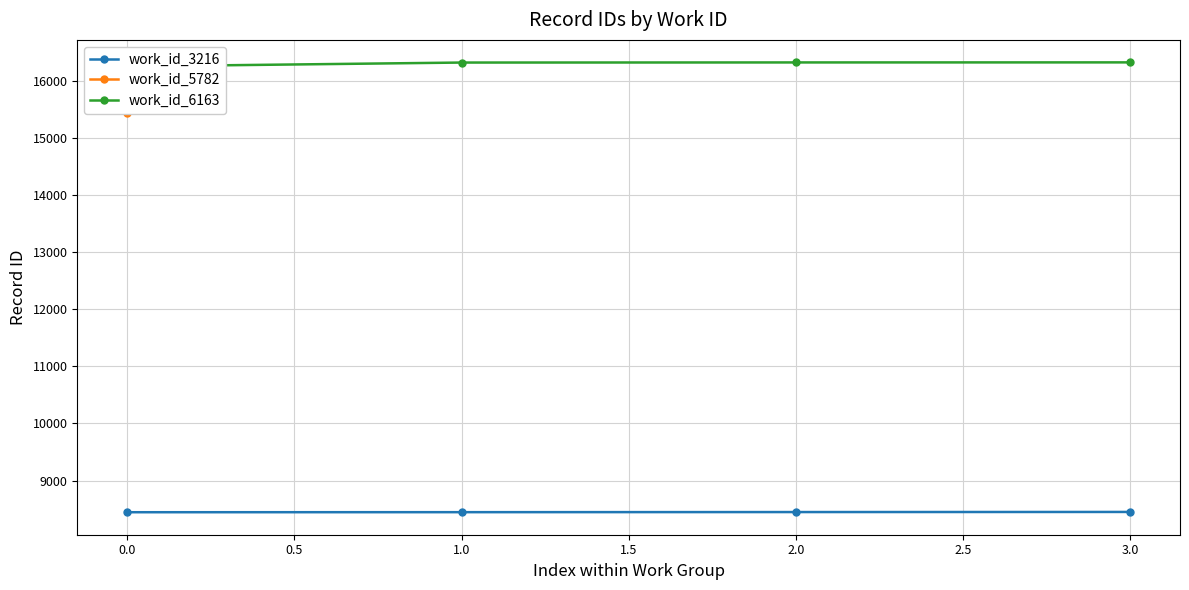

How many values in the work_id_3216 series are below 8449?

2